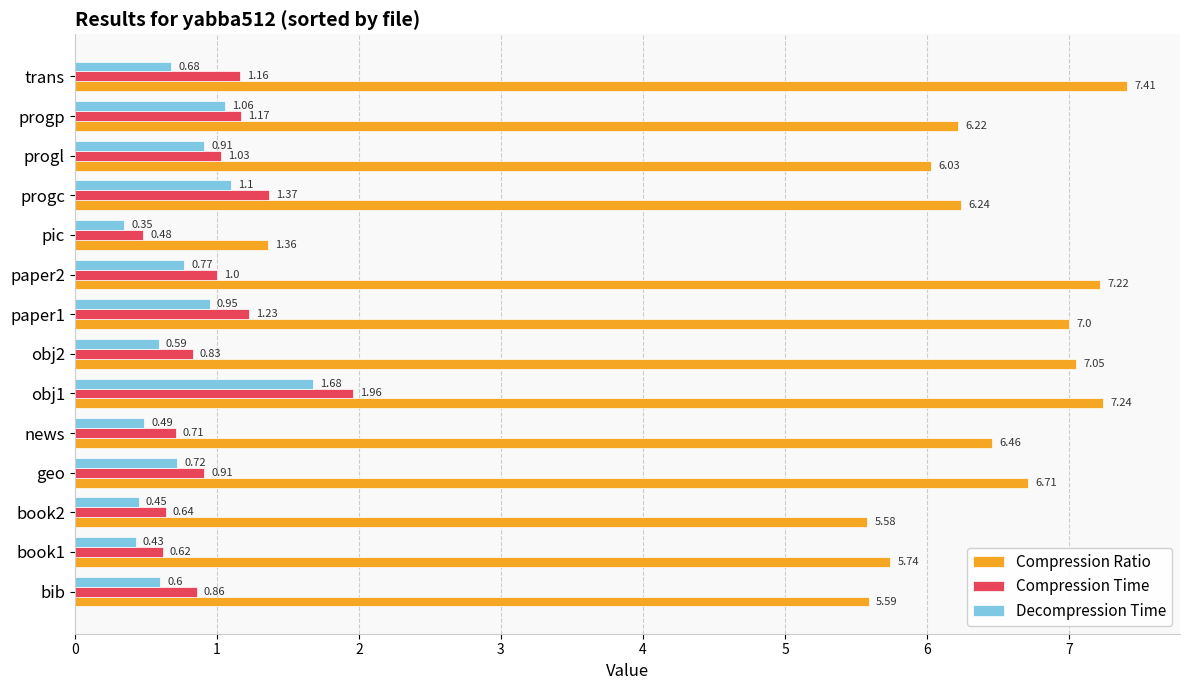

List the series in order of their peak value, lowest first.

Decompression Time, Compression Time, Compression Ratio